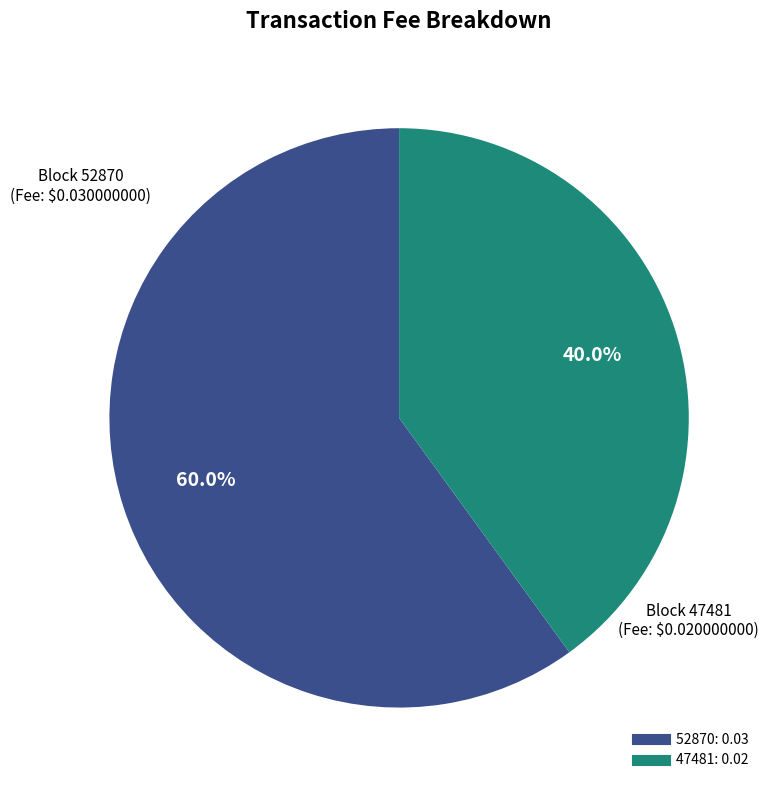

Rank the categories by value from highest to lowest.

52870, 47481